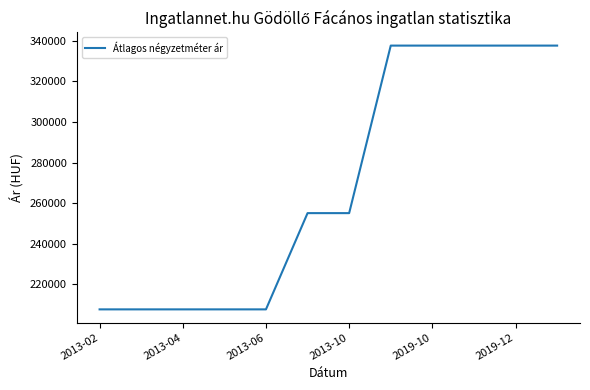

What is the maximum value shown in the chart?

337692